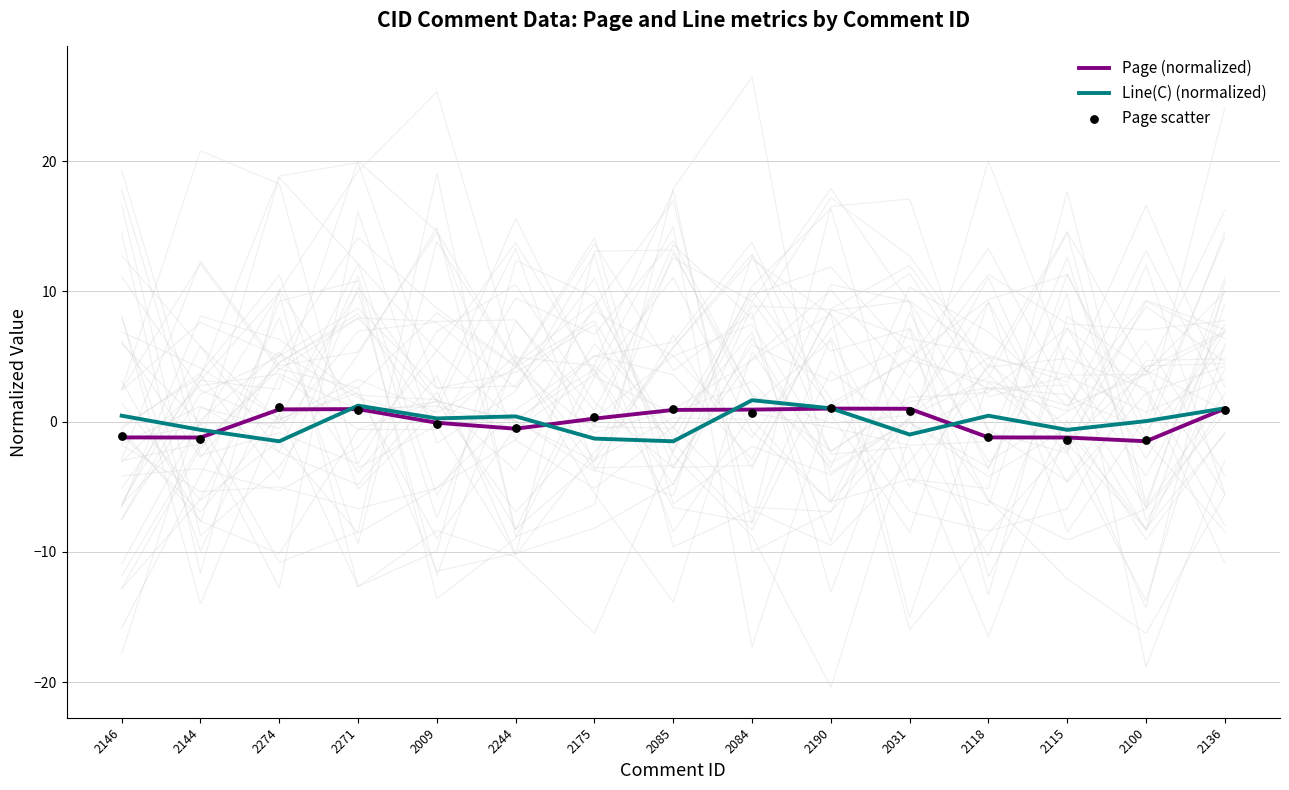

Which series contains the highest Y value?

Line(C) (normalized)